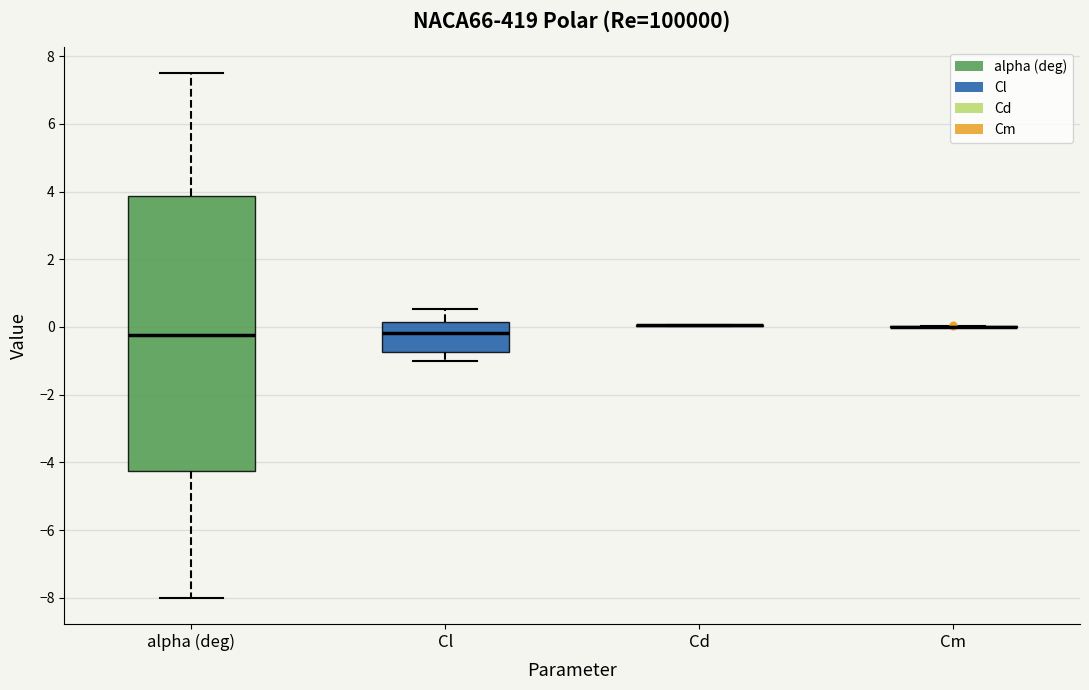

Where does the median line of the box for Cl sit on the y-axis? The values are not printed on the chart, so give them approximately, as read against the axis.

-0.2